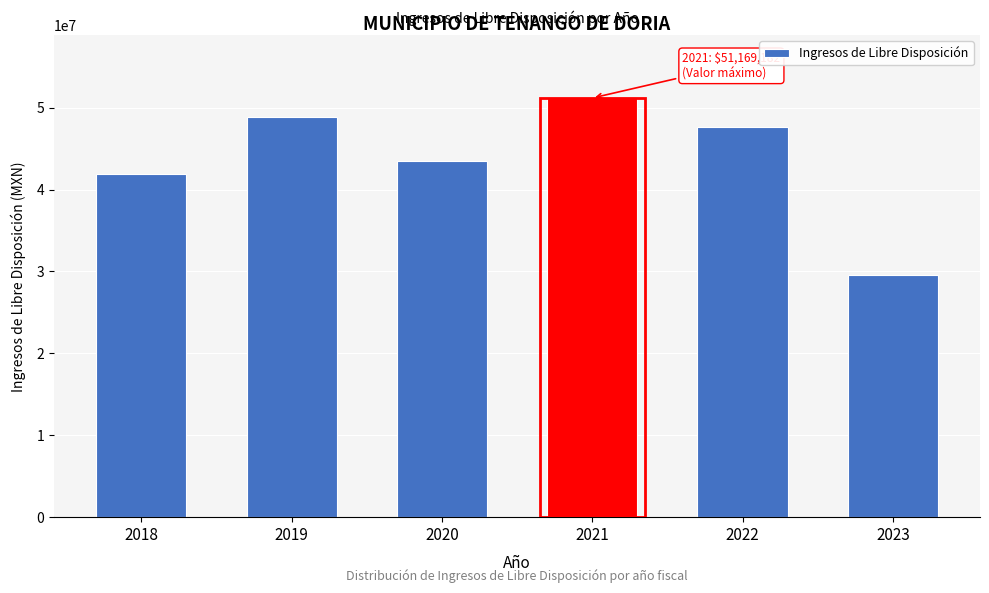

Reading left to right, extract all data points from this chart.

41845095.0	48897978.3	43522213.2	51169181.6	47684064.8	29567077.1